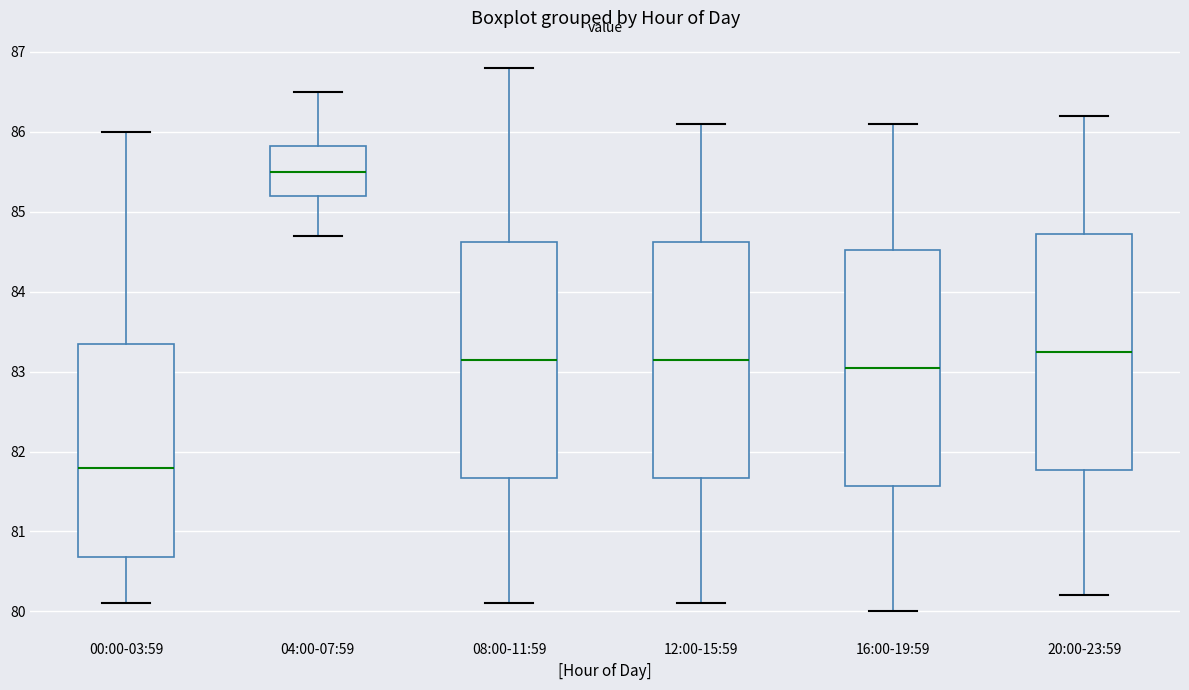

Which box has the highest median line?

04:00-07:59